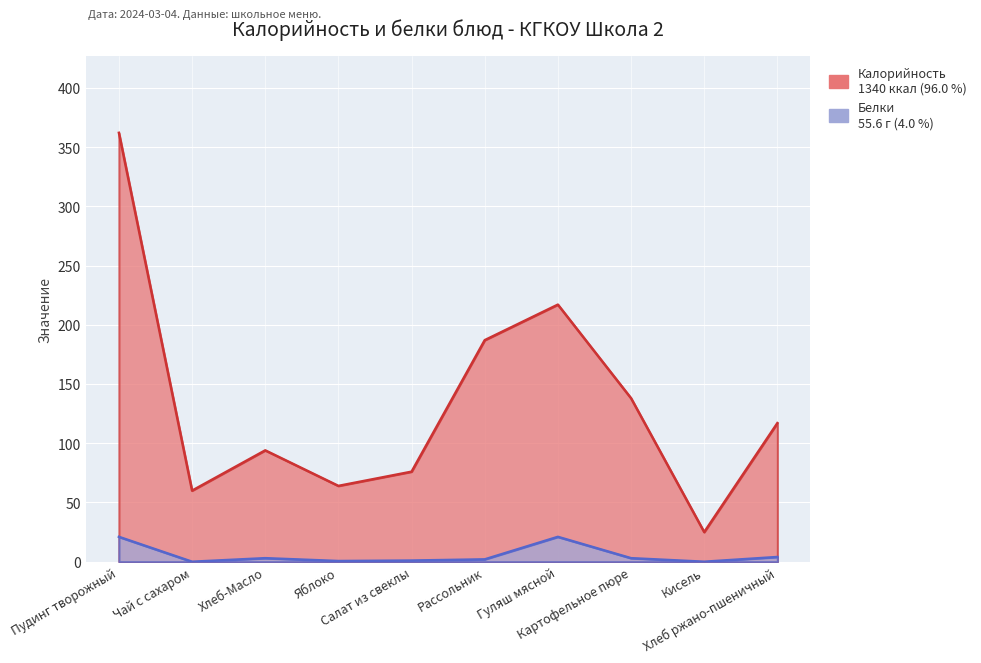

At which category does Калорийность reach its first local valley?

Чай с сахаром